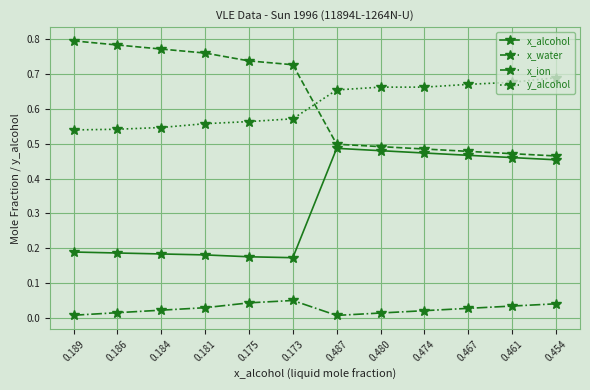

What is the label of the 6th point from the left?

0.173